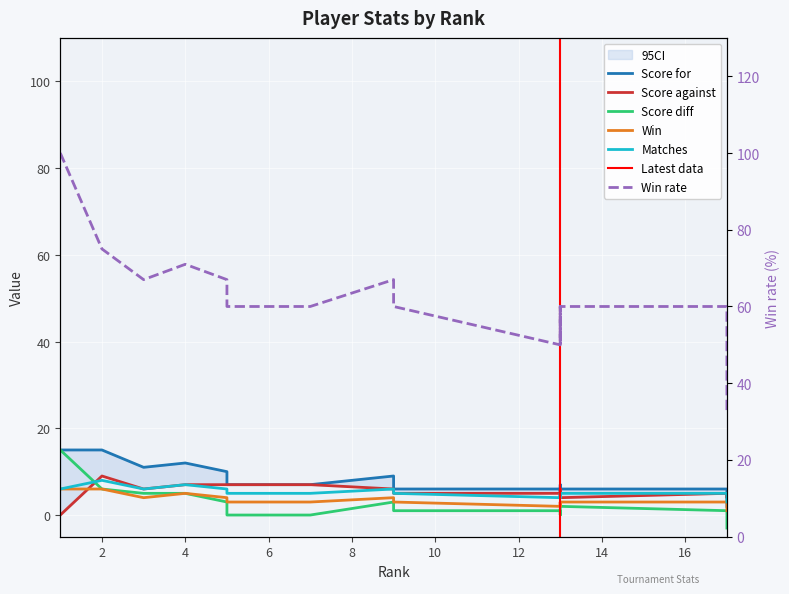

Which series has the largest range (max minus min)?

Win rate